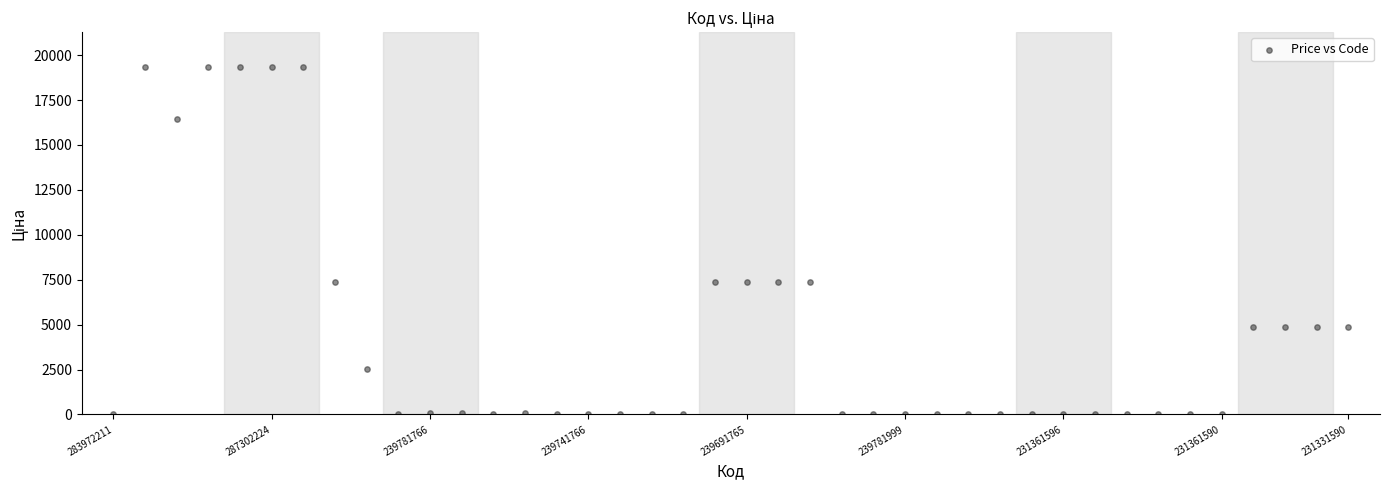

What is the range of Y values (max minus min)?

19327.6